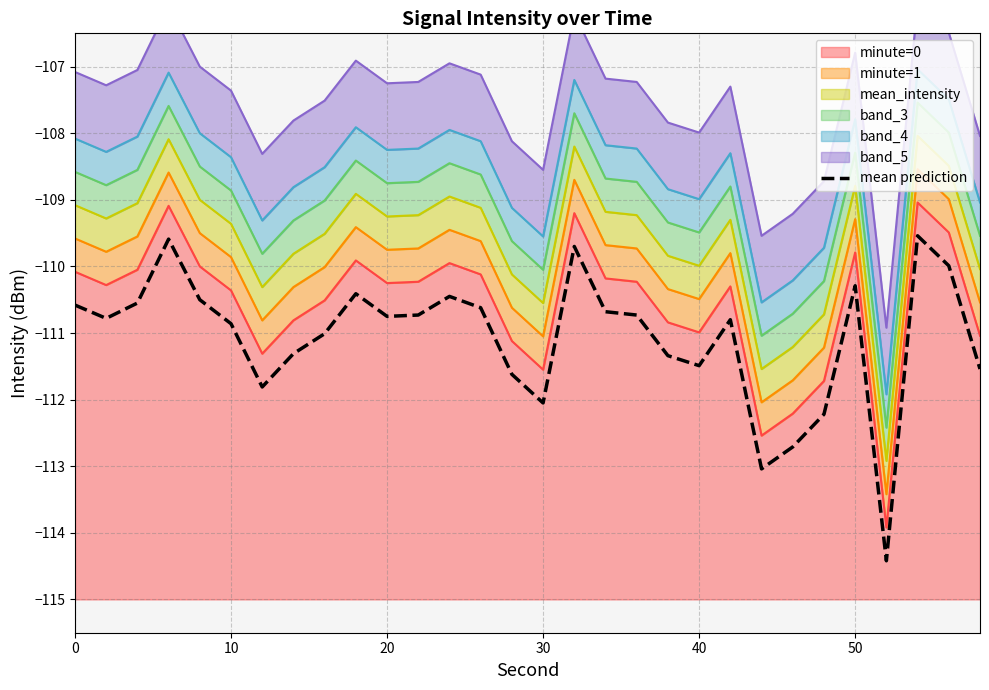

What is the value of the 8th point from the left?

-111.3